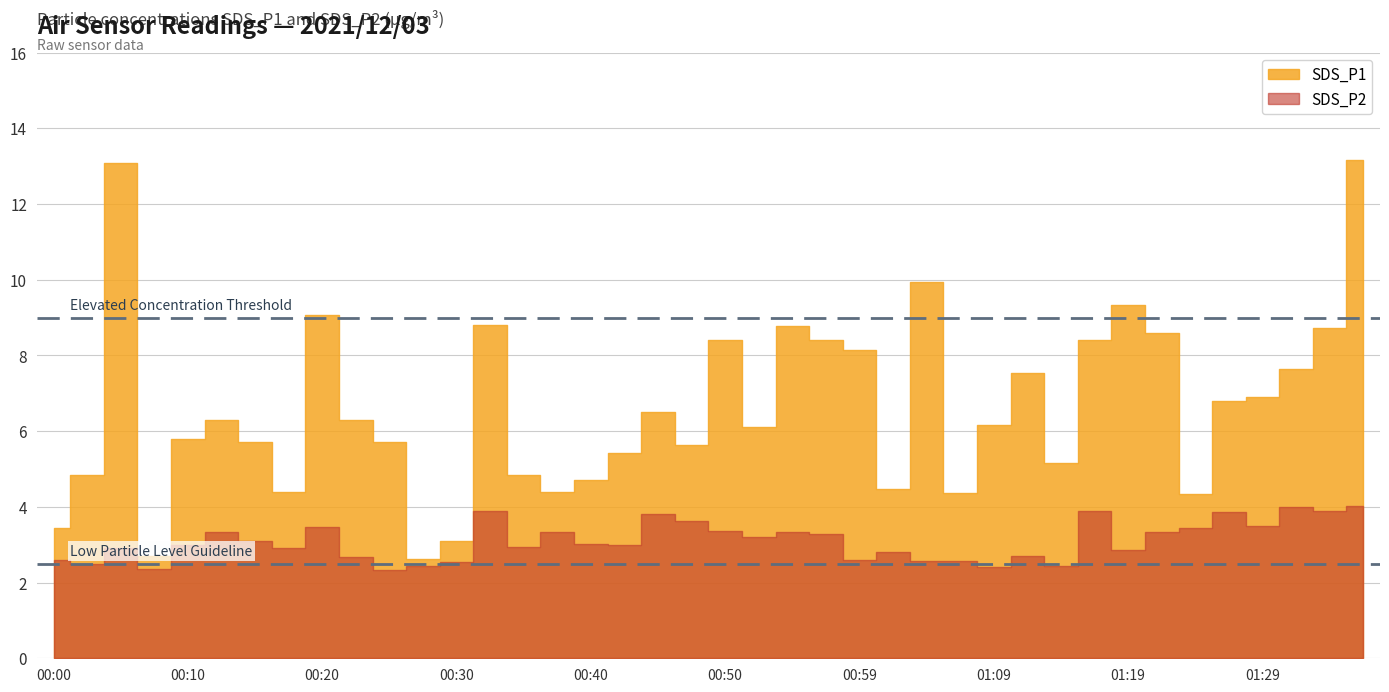

Reading right to left, transcribe all the data shown in this chart.

SDS_P1: 01:36=13.2	01:34=8.7	01:31=7.6	01:29=6.9	01:26=6.8	01:24=4.3	01:22=8.6	01:19=9.3	01:17=8.4	01:14=5.2	01:12=7.5	01:09=6.2	01:07=4.4	01:04=9.9	01:02=4.5	00:59=8.1	00:57=8.4	00:55=8.8	00:52=6.1	00:50=8.4	00:47=5.6	00:45=6.5	00:42=5.4	00:40=4.7	00:37=4.4	00:35=4.8	00:32=8.8	00:30=3.1	00:27=2.6	00:25=5.7	00:23=6.3	00:20=9.1	00:18=4.4	00:15=5.7	00:13=6.3	00:10=5.8	00:08=2.7	00:05=13.1	00:02=4.8	00:00=3.4
SDS_P2: 01:36=4.0	01:34=3.9	01:31=4.0	01:29=3.5	01:26=3.9	01:24=3.4	01:22=3.3	01:19=2.9	01:17=3.9	01:14=2.4	01:12=2.7	01:09=2.4	01:07=2.6	01:04=2.6	01:02=2.8	00:59=2.6	00:57=3.3	00:55=3.3	00:52=3.2	00:50=3.4	00:47=3.6	00:45=3.8	00:42=3.0	00:40=3.0	00:37=3.3	00:35=2.9	00:32=3.9	00:30=2.5	00:27=2.4	00:25=2.3	00:23=2.7	00:20=3.5	00:18=2.9	00:15=3.1	00:13=3.3	00:10=3.0	00:08=2.4	00:05=2.9	00:02=2.5	00:00=2.6